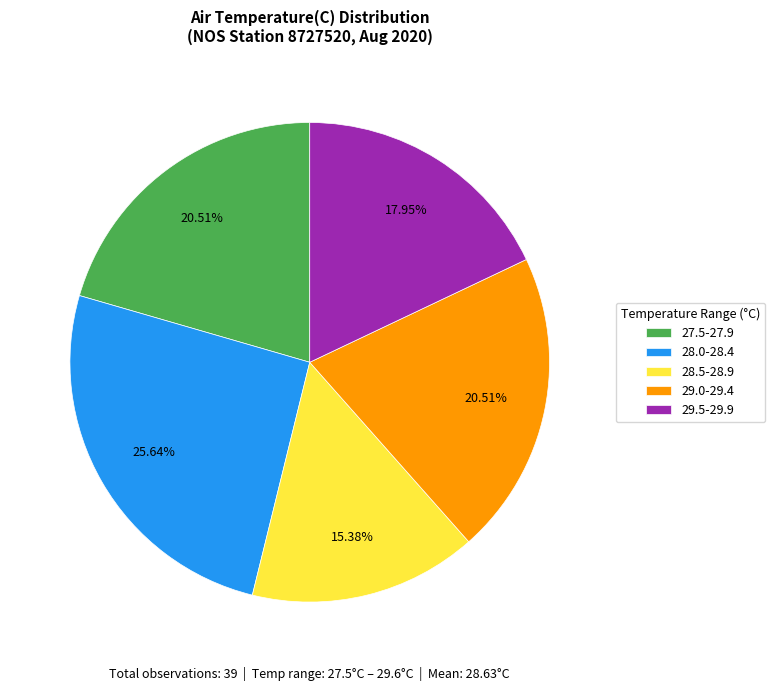

Combined, do 29.5-29.9 and 27.5-27.9 account for over 50%?

No